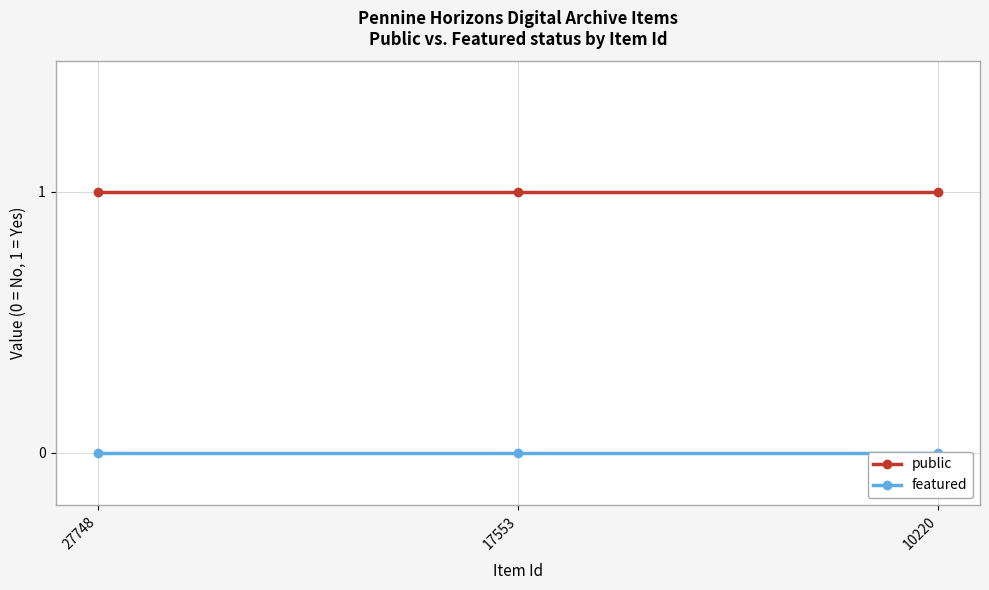

List the series in order of their overall mean, highest first.

public, featured